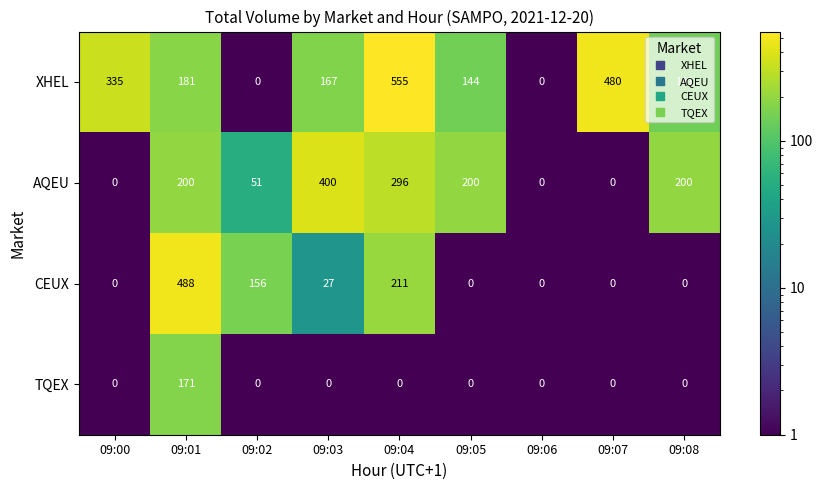

At how many categories does at least one series exceed 464?

3